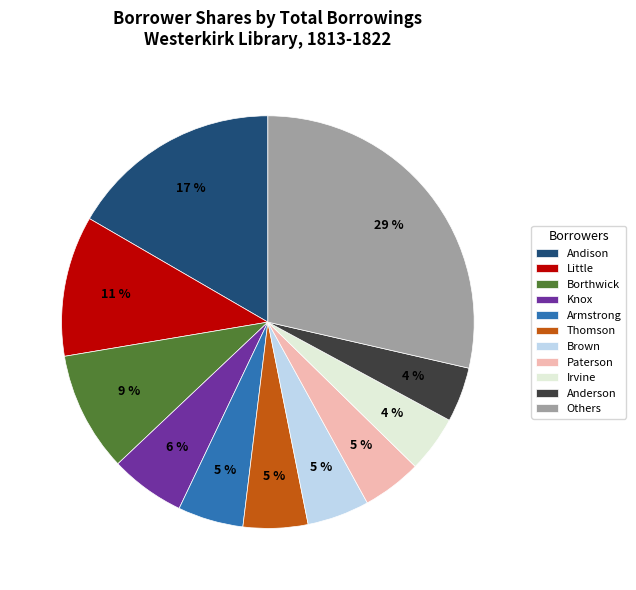

What is the ratio of the value at Little to the value at Borthwick?

1.2